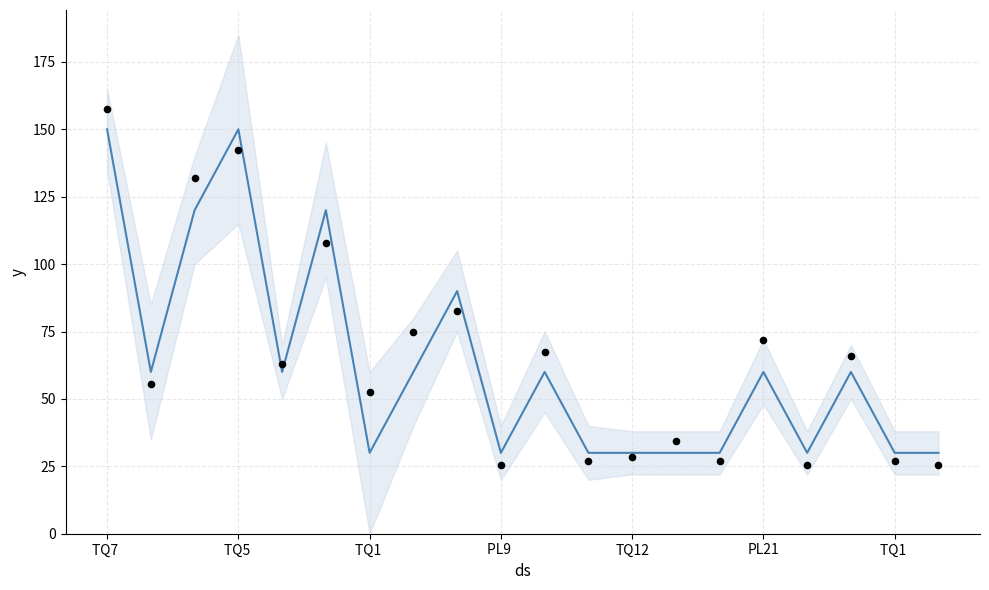

Is the value of y at 18 greater than the value of observations at 11?

Yes